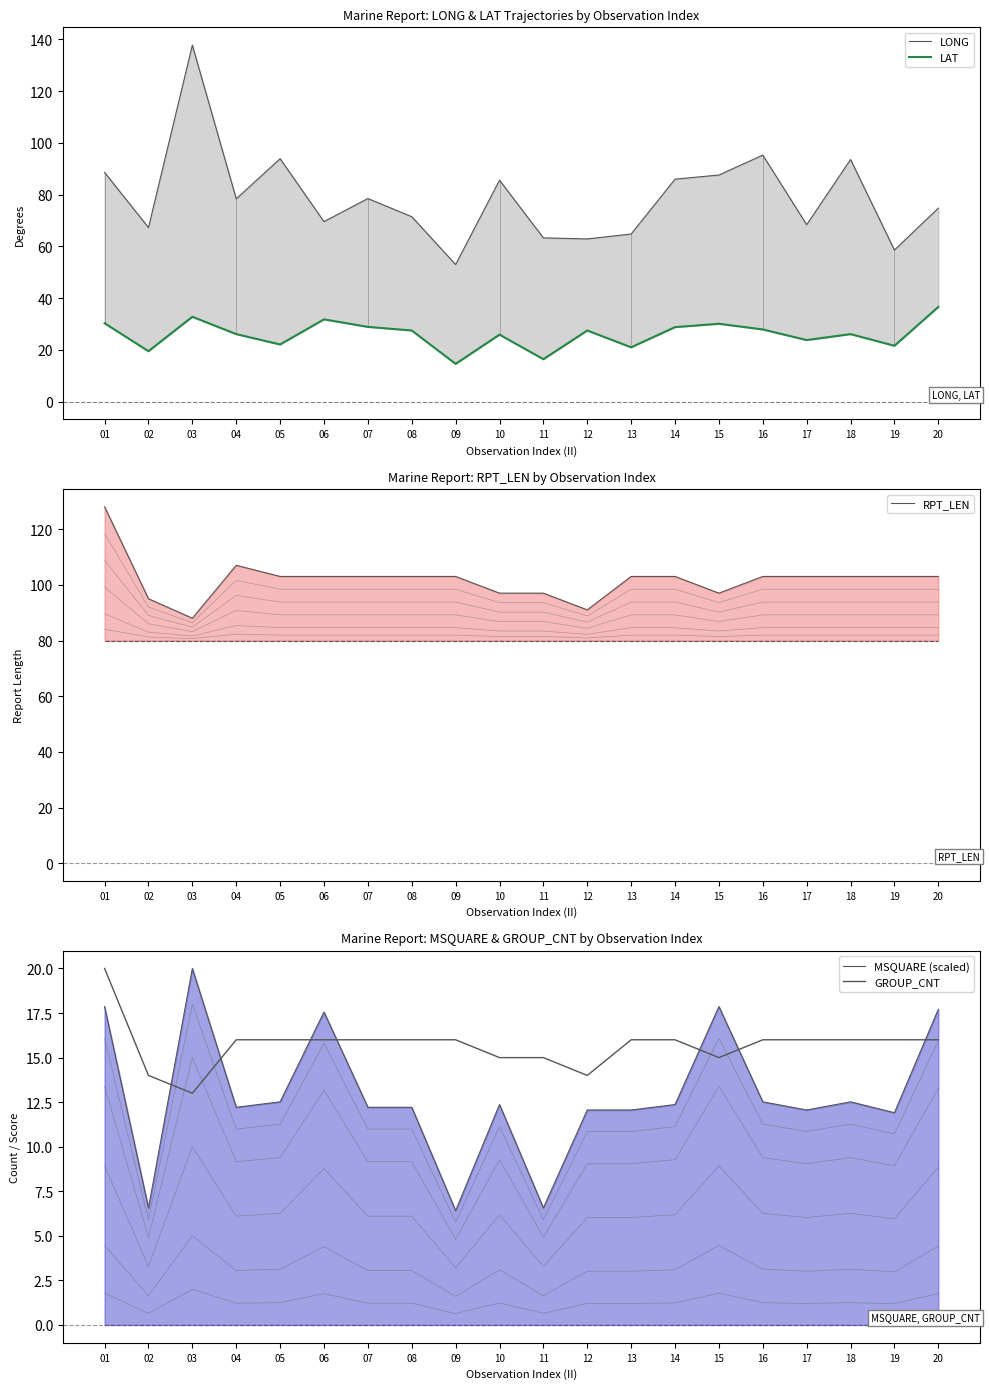

How many interior local peaks does the LAT series have?

6